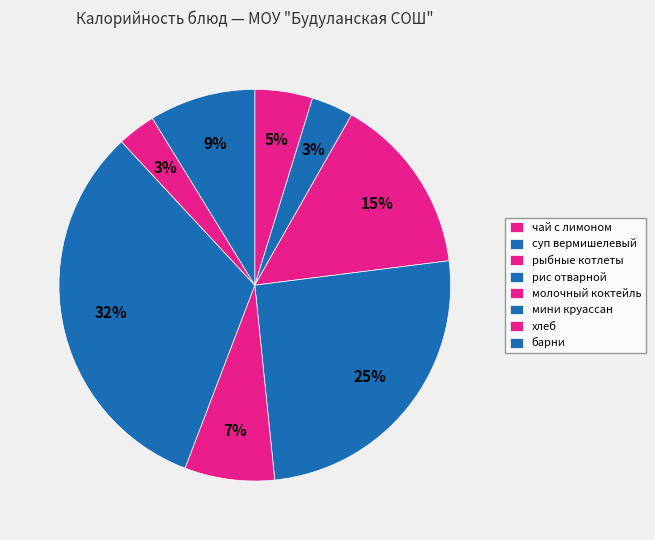

To the nearest percent, what is the combined percentage of молочный коктейль and суп вермишелевый?

11%